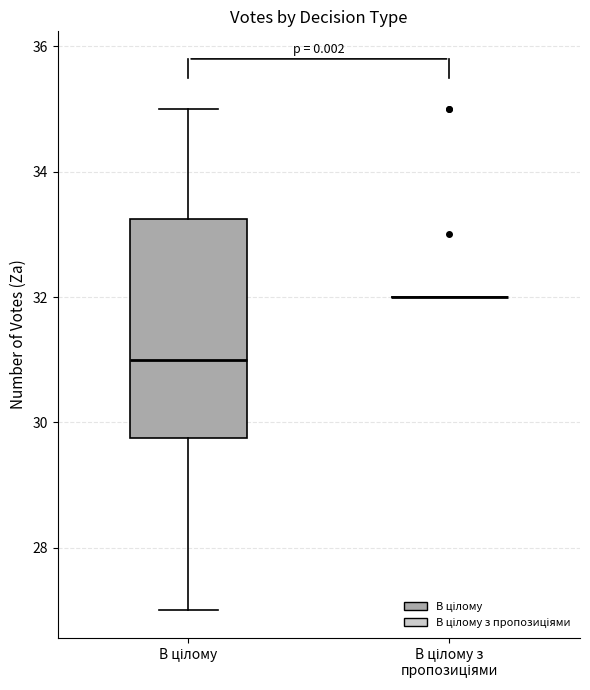

Reading left to right, read every box against the y-axis: the position of its median line, the range the box covers, and the ends of its whiskers. The values are not printed on the chart, so give them approximately, as read against the axis.

В цілому: median 31.0, box 29.8 to 33.2, whiskers 27.0 to 35.0
В цілому з пропозиціями: box collapsed to a line at 32.0, whiskers 32.0 to 32.0